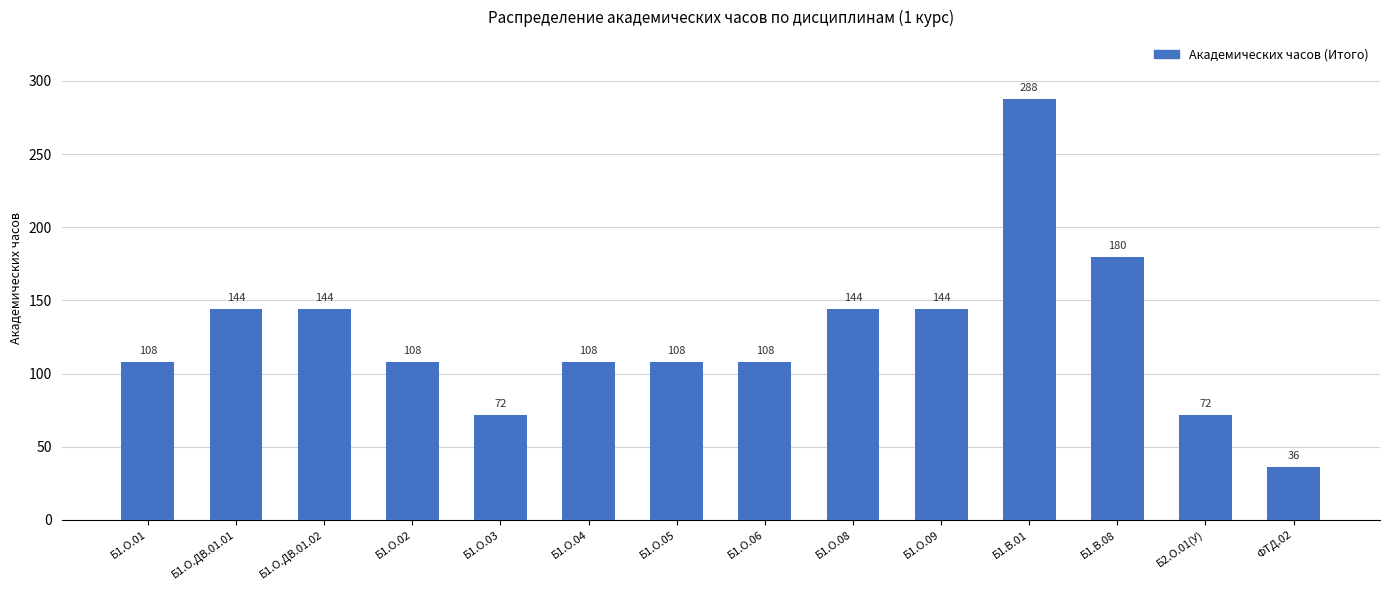

Is it true that the value at Б1.О.01 is 192?

False